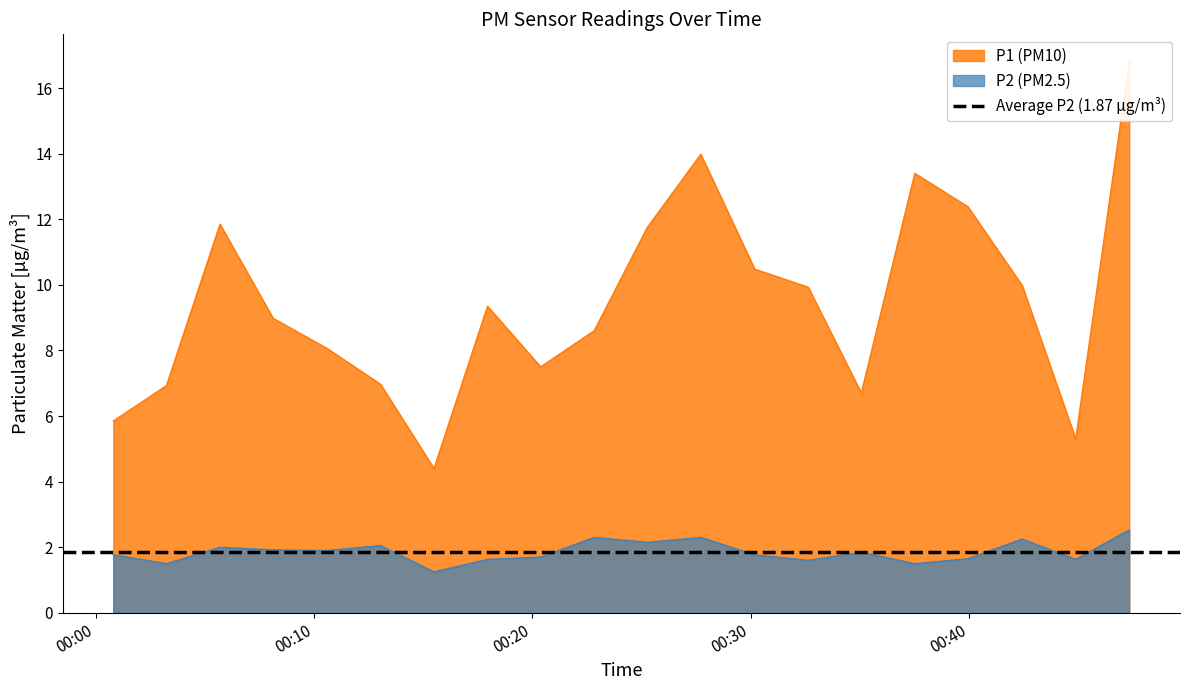

What is the difference between the second highest and minimum values in the P1 series?

9.6